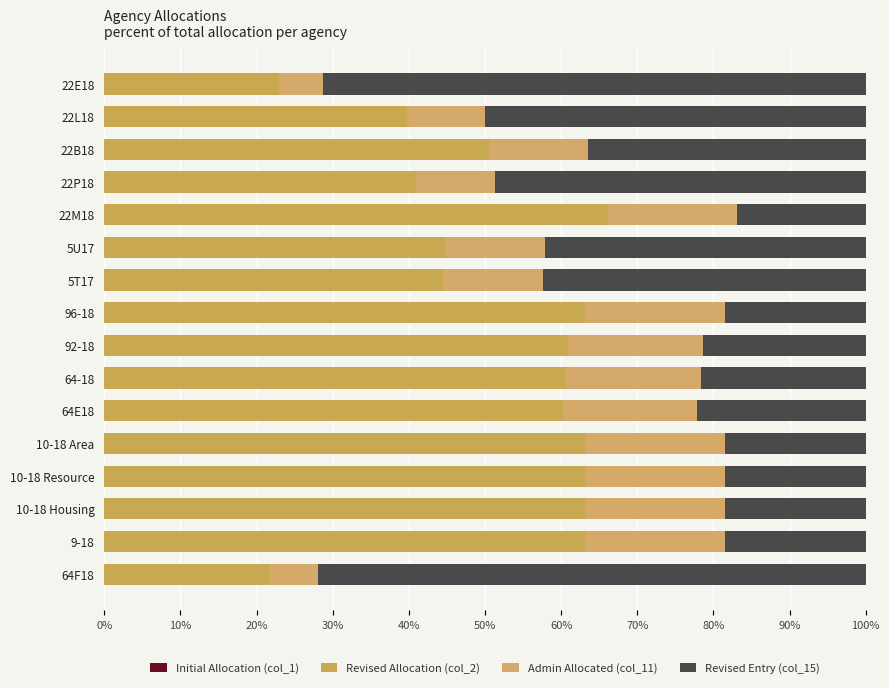

How many distinct data groups are displayed?

3